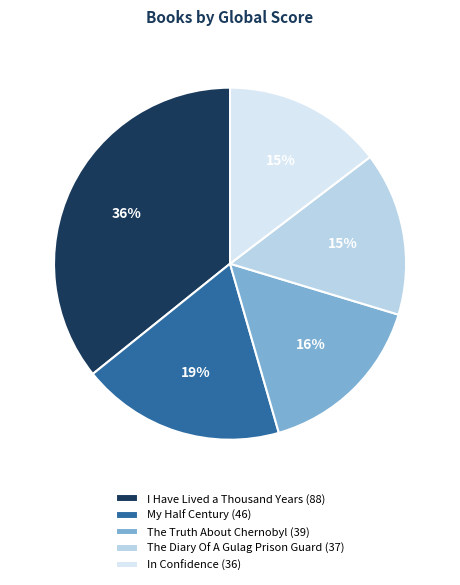

To the nearest percent, what percentage of the pie is I Have Lived a Thousand Years (88)?

36%